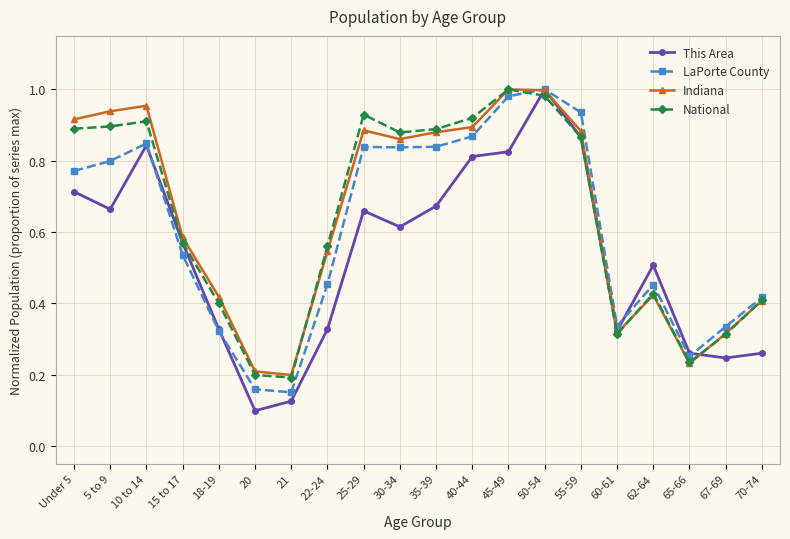

Between 18-19 and 20, which series saw the biggest shift?

This Area